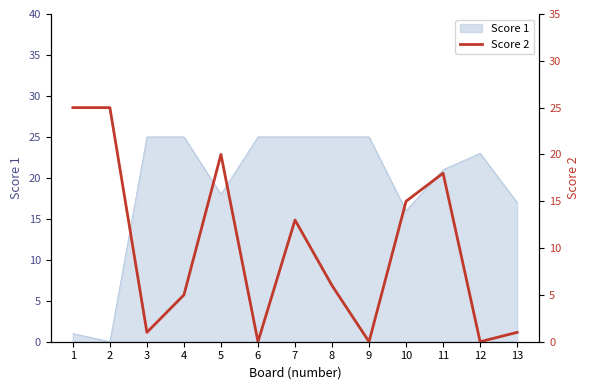

What is the average value?

10